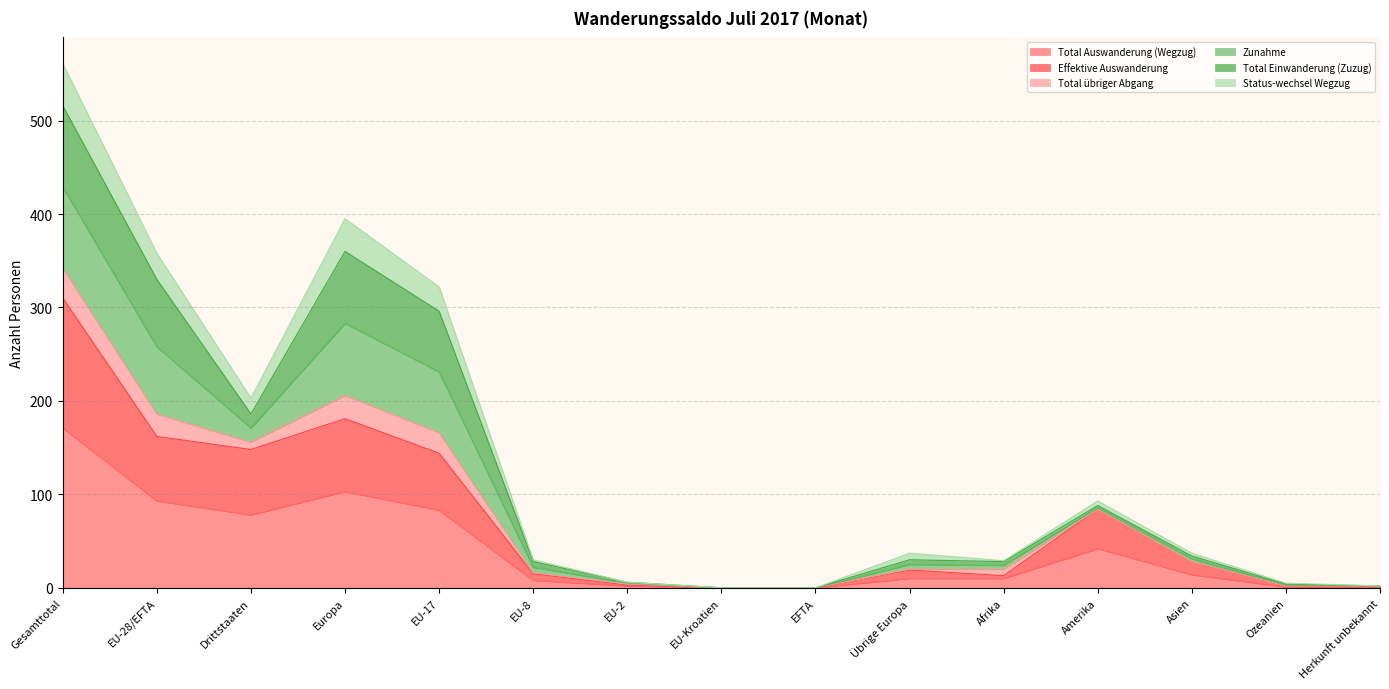

Is it true that Effektive Auswanderung equals -142 at EU-Kroatien?

False